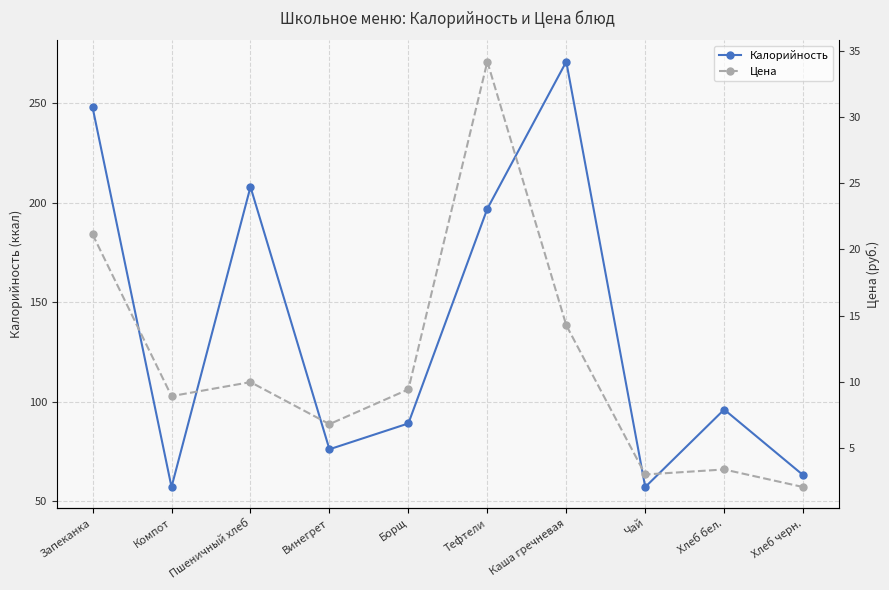

What is the value of the Калорийность point at the 9th from the left?

96